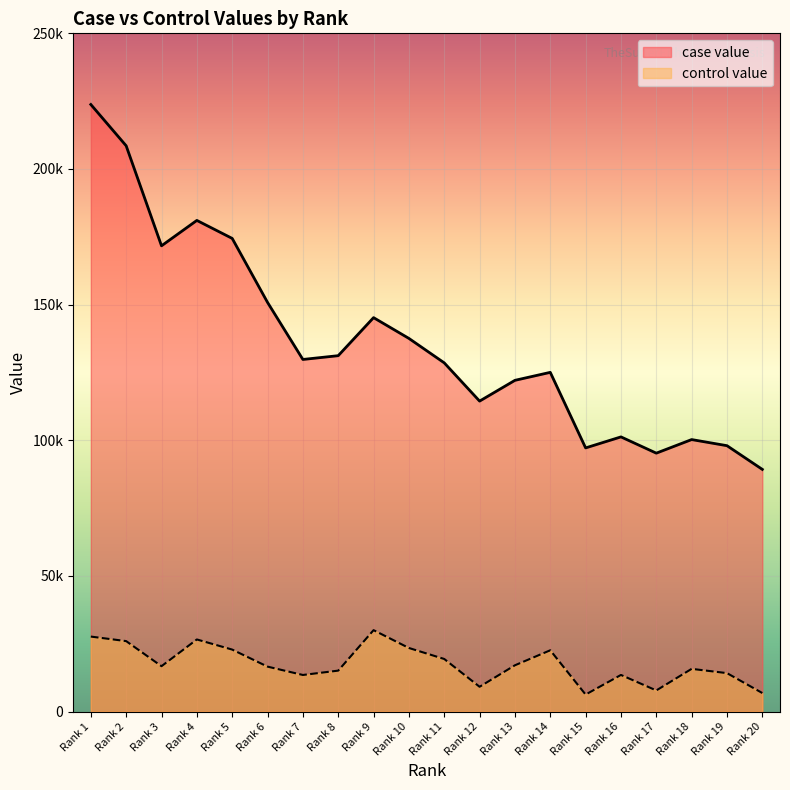

Where does the case value series first go above 129789?

Rank 1